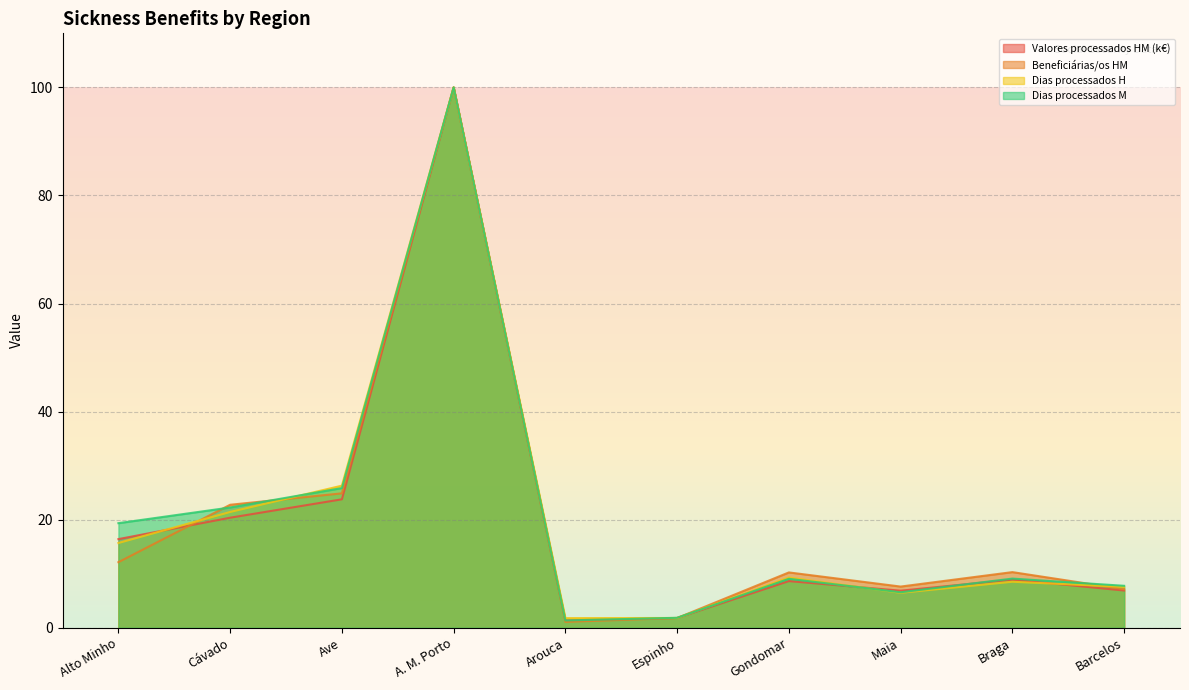

Reading right to left, what are all the values shown in this chart?

Valores processados HM (k€): 6.9	8.9	6.9	8.6	1.8	1.4	100.0	23.8	20.4	16.4
Beneficiárias/os HM: 7.1	10.3	7.6	10.2	1.8	1.1	100.0	24.9	22.8	12.1
Dias processados H: 7.6	8.5	6.5	9.3	1.8	1.8	100.0	26.3	21.4	15.7
Dias processados M: 7.8	9.1	6.6	9.1	1.8	1.4	100.0	25.9	22.3	19.4